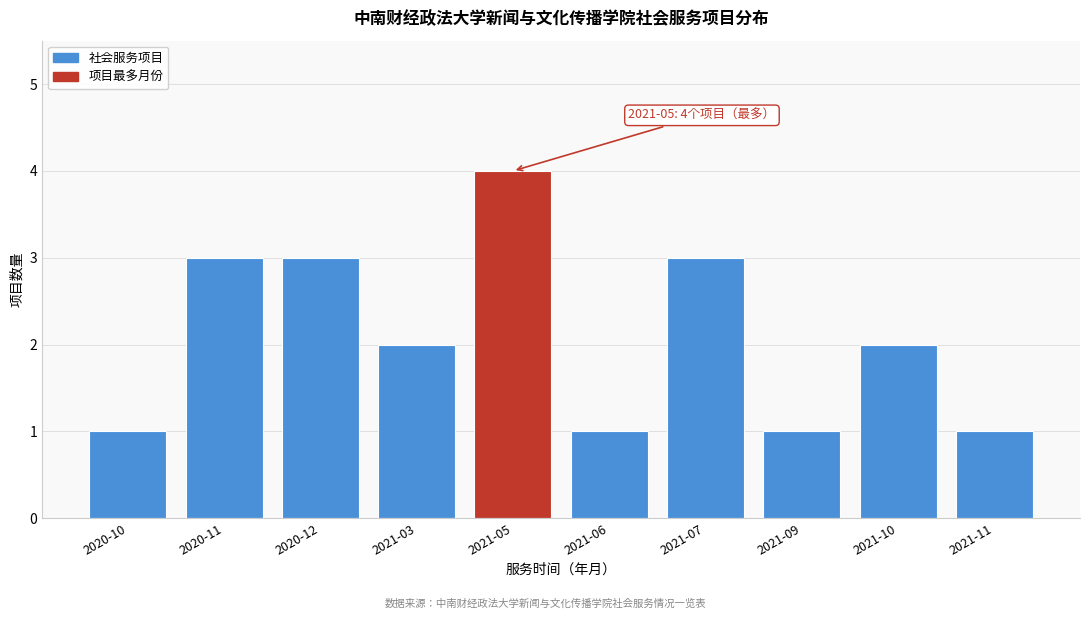

Reading right to left, extract all data points from this chart.

2021-11=1	2021-10=2	2021-09=1	2021-07=3	2021-06=1	2021-05=4	2021-03=2	2020-12=3	2020-11=3	2020-10=1